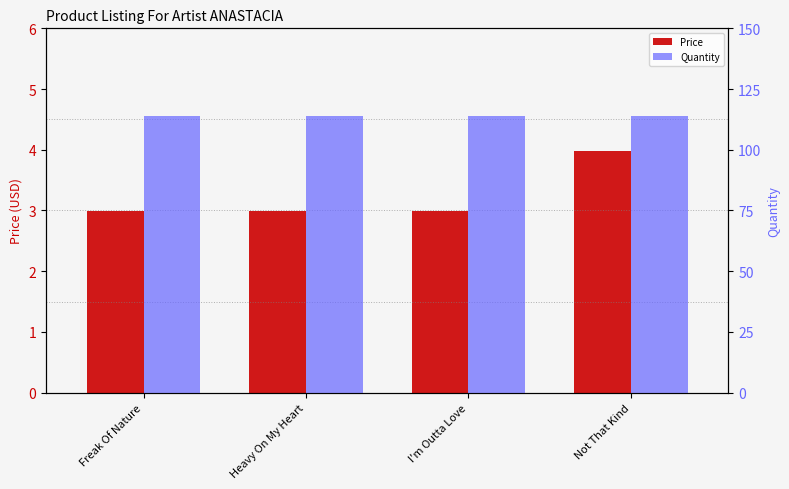

Is it true that Price equals 3.0 at I'm Outta Love?

True